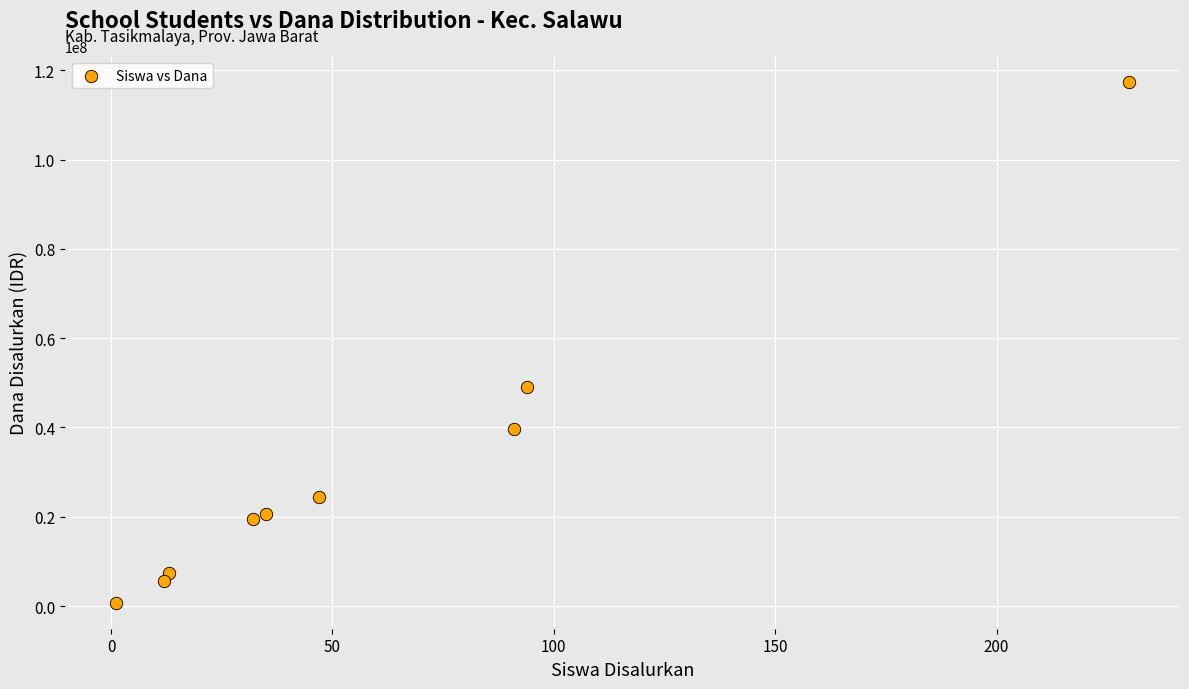

What Y value in the scatter plot is closest to 59062500?

49125000